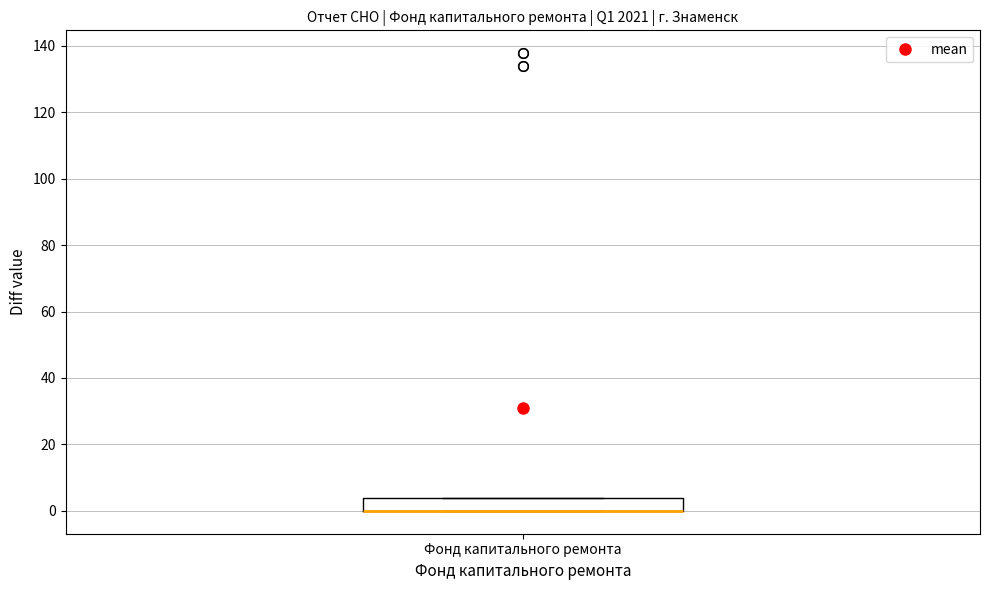

Where is the lower edge of the box for Фонд капитального ремонта on the y-axis? The values are not printed on the chart, so give them approximately, as read against the axis.

0